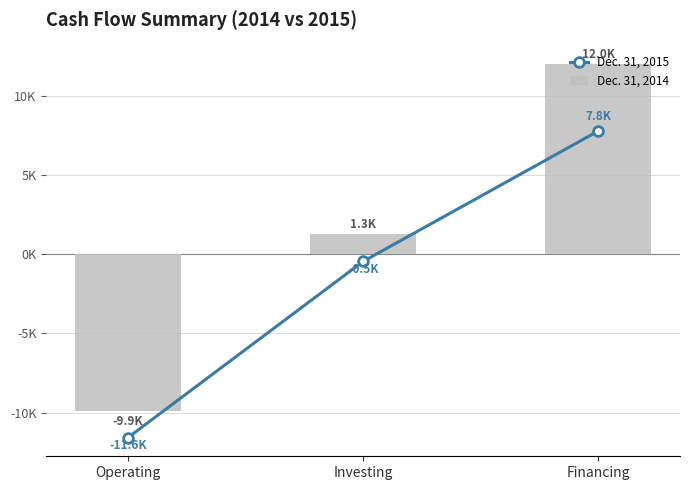

What is the maximum value for Dec. 31, 2015?

7786